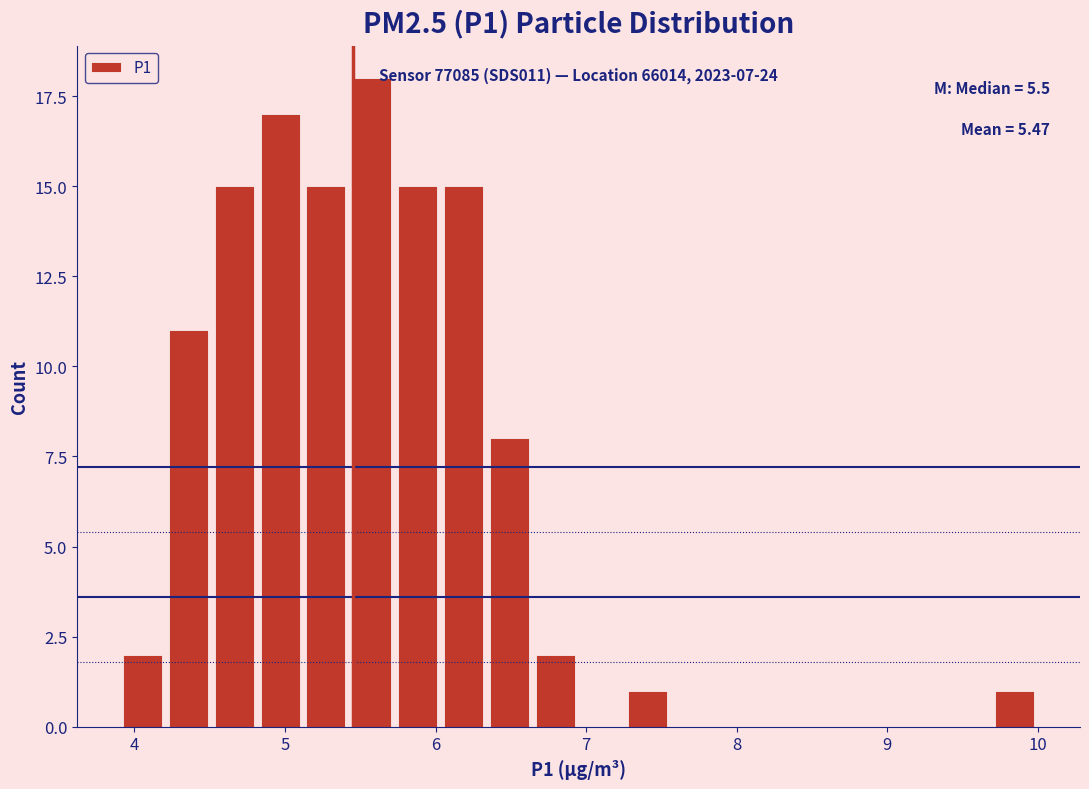

Around what value on the x-axis is the tallest bar? Give the approximate position of its centre, as read against the axis.

5.6